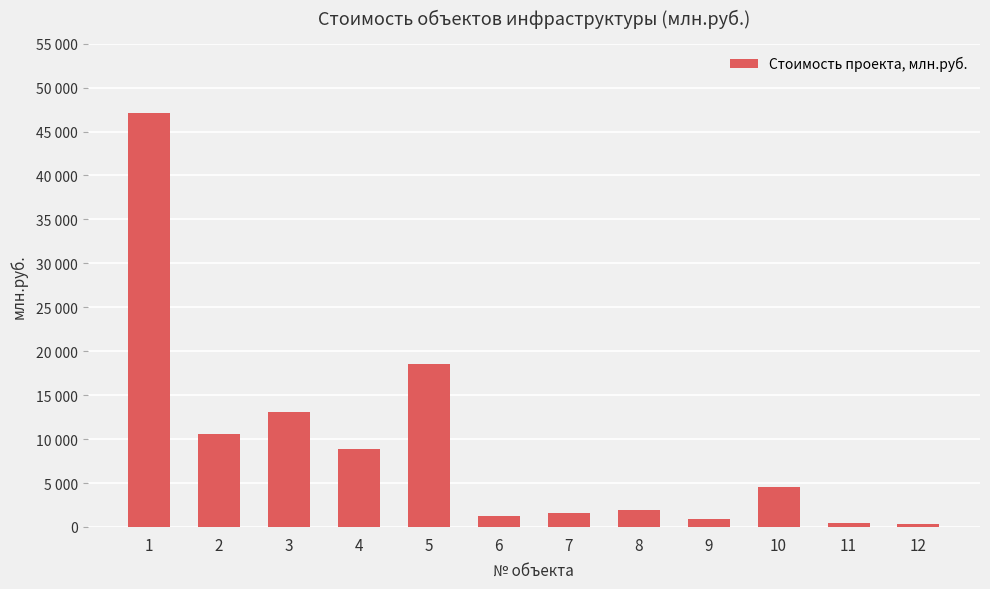

Are the bars horizontal?

No